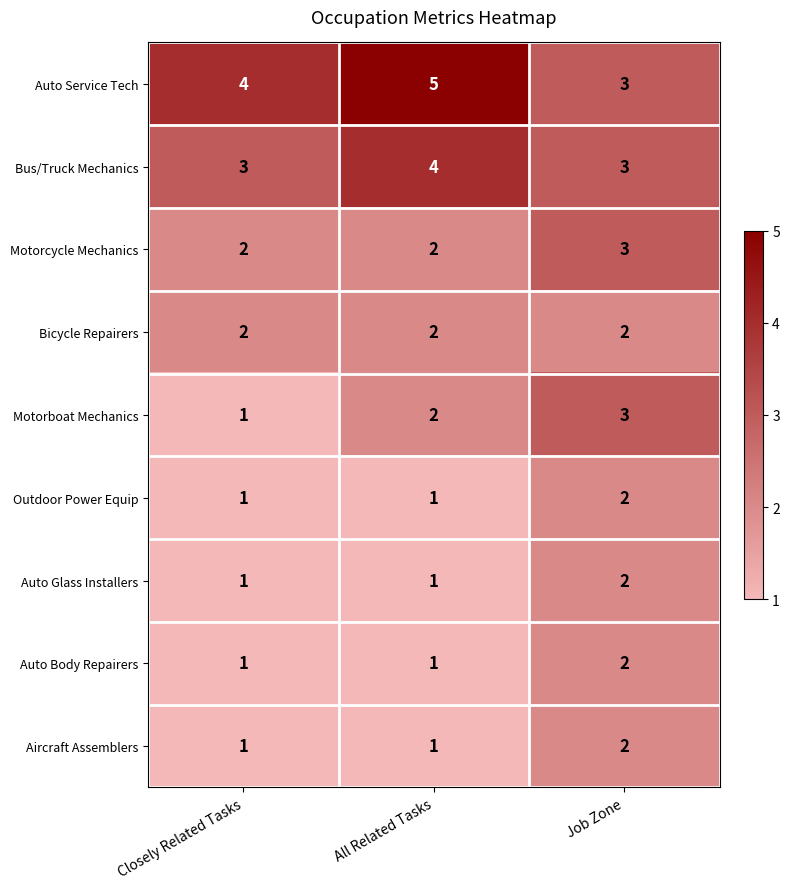

What value does the Auto Service Tech series have at All Related Tasks?

5